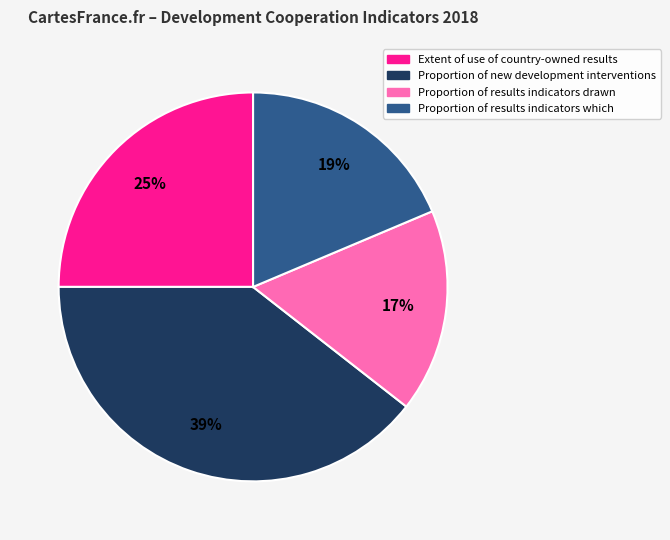

To the nearest percent, what is the combined percentage of Proportion of results indicators drawn and Extent of use of country-owned results?

42%